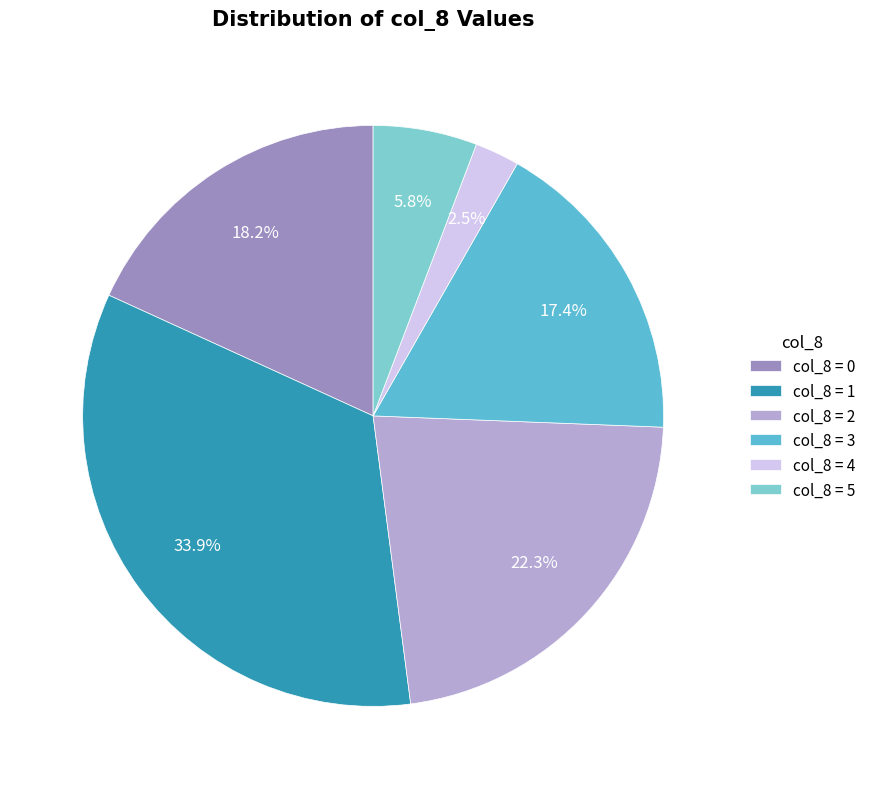

Does any single category account for the majority?

No